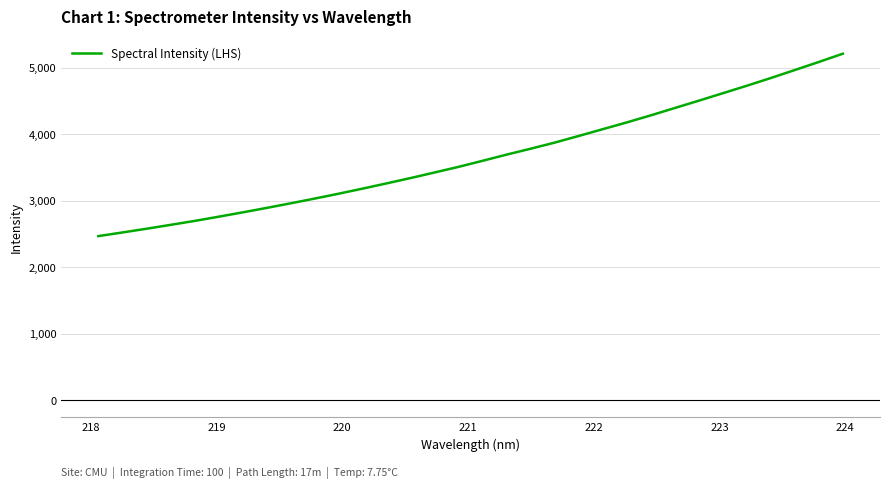

What is the greatest value displayed?

5211.8